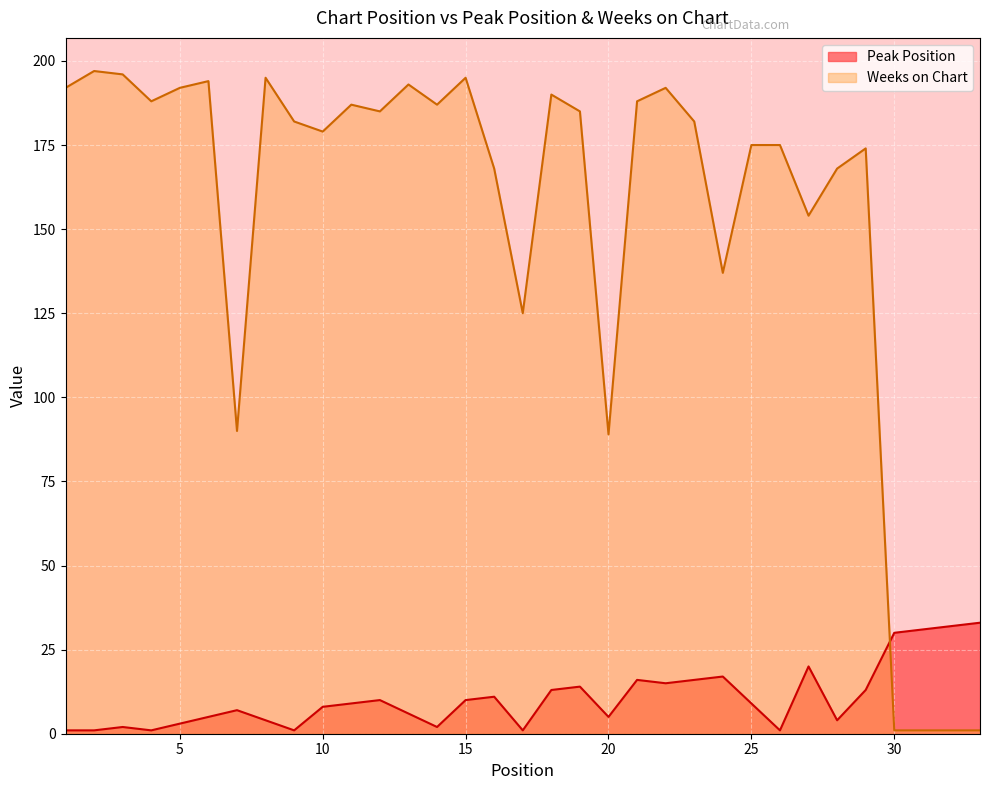

In Weeks on Chart, how many points are lower than both neighbors (excluding endpoints)?

9